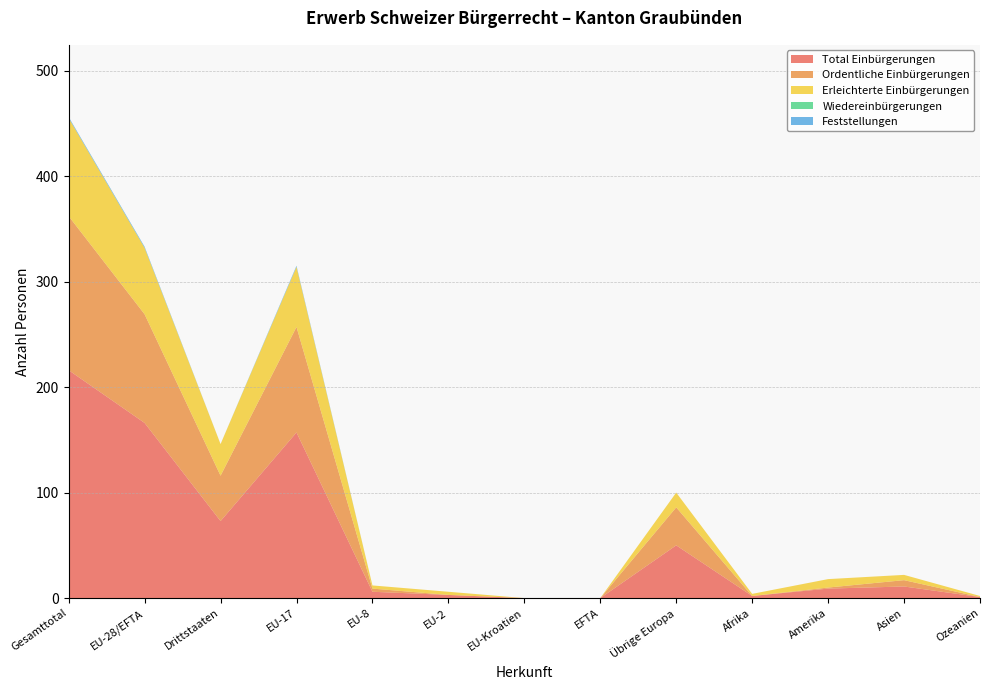

Reading right to left, list all the values displayed in this chart.

Total Einbürgerungen: Ozeanien=1	Asien=11	Amerika=9	Afrika=2	Übrige Europa=50	EFTA=0	EU-Kroatien=0	EU-2=3	EU-8=6	EU-17=157	Drittstaaten=73	EU-28/EFTA=166	Gesamttotal=216
Ordentliche Einbürgerungen: Ozeanien=0	Asien=6	Amerika=1	Afrika=0	Übrige Europa=36	EFTA=0	EU-Kroatien=0	EU-2=0	EU-8=3	EU-17=100	Drittstaaten=43	EU-28/EFTA=103	Gesamttotal=146
Erleichterte Einbürgerungen: Ozeanien=1	Asien=5	Amerika=8	Afrika=2	Übrige Europa=14	EFTA=0	EU-Kroatien=0	EU-2=3	EU-8=3	EU-17=57	Drittstaaten=30	EU-28/EFTA=63	Gesamttotal=93
Wiedereinbürgerungen: Ozeanien=0	Asien=0	Amerika=0	Afrika=0	Übrige Europa=0	EFTA=0	EU-Kroatien=0	EU-2=0	EU-8=0	EU-17=0	Drittstaaten=0	EU-28/EFTA=0	Gesamttotal=0
Feststellungen: Ozeanien=0	Asien=0	Amerika=0	Afrika=0	Übrige Europa=0	EFTA=0	EU-Kroatien=0	EU-2=0	EU-8=0	EU-17=1	Drittstaaten=0	EU-28/EFTA=1	Gesamttotal=1